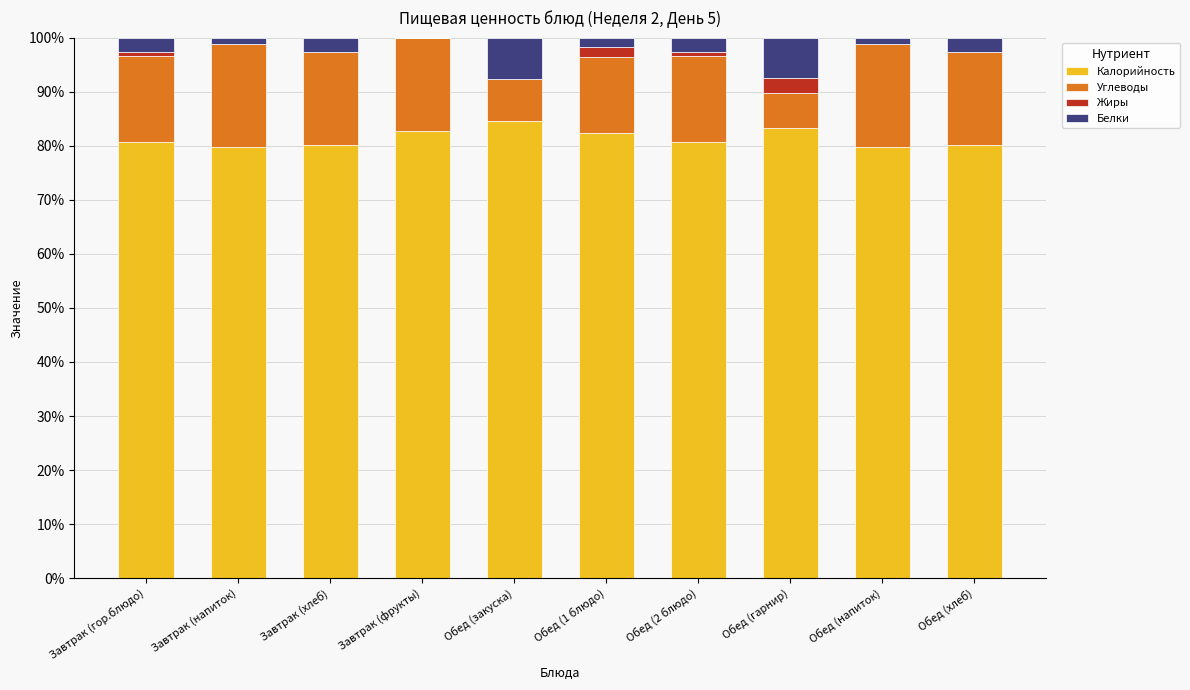

What are all the series names shown in the legend?

Калорийность, Углеводы, Жиры, Белки